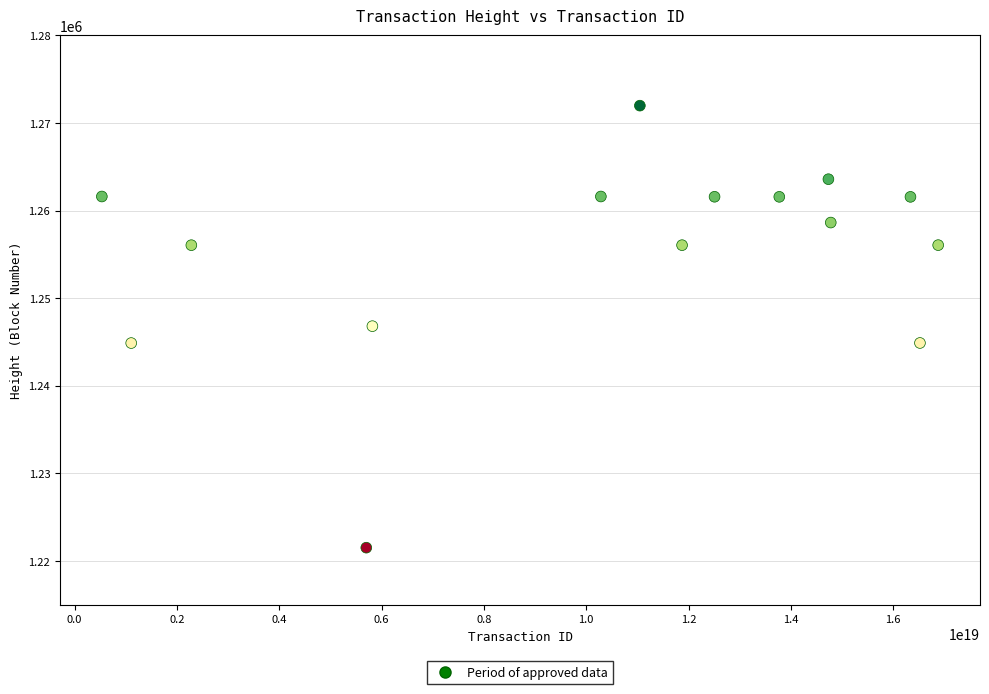

What is the range of Y values (max minus min)?

50450